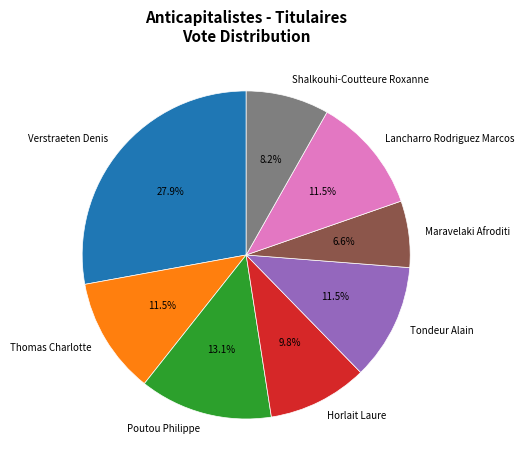

What percentage is the Poutou Philippe slice, to the nearest percent?

13%